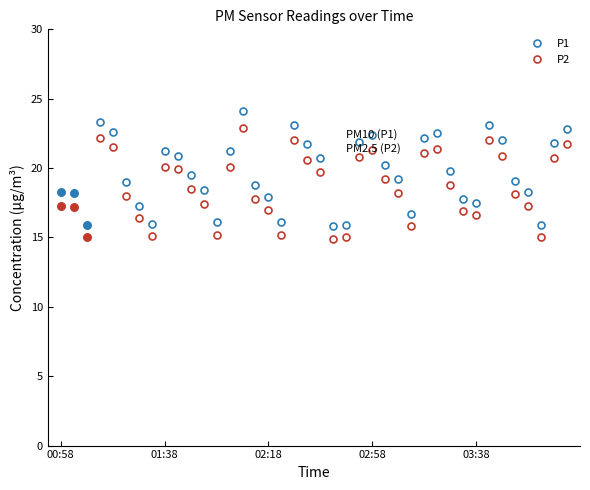

What are all the series names shown in the legend?

P1, P2